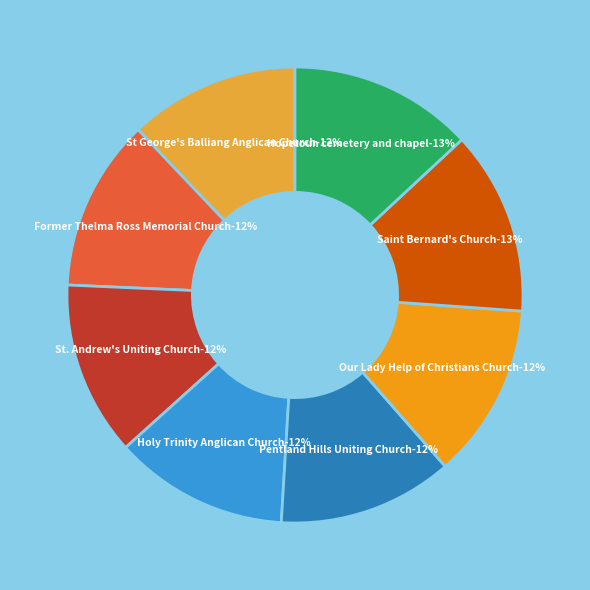

Does Pentland Hills Uniting Church account for over 50% of the chart?

No